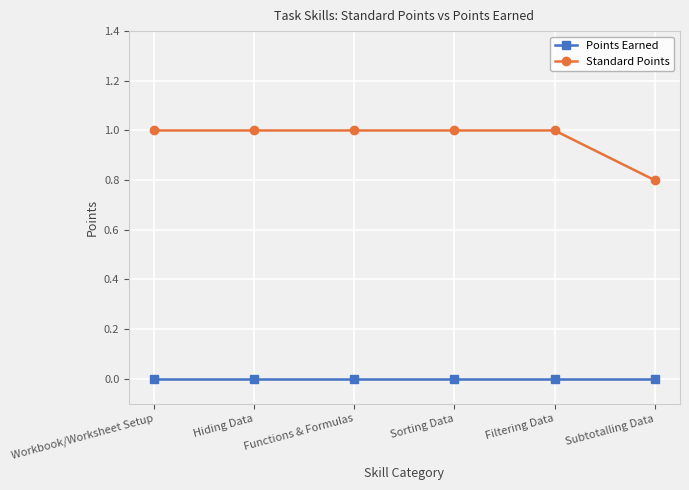

At which label is Standard Points closest to 0?

Subtotalling Data